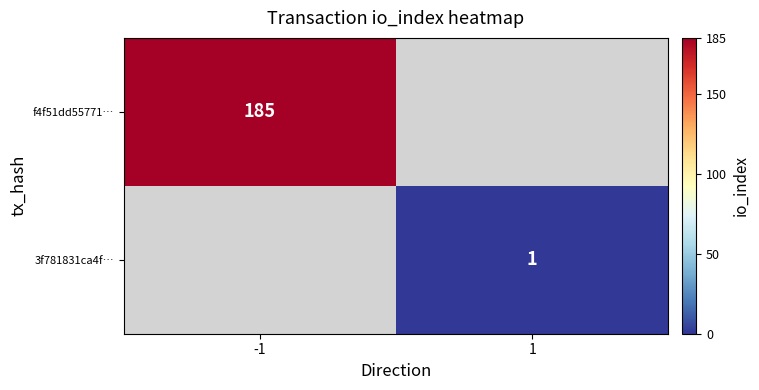

Is it true that 3f781831ca4f… equals 1 at 1?

True